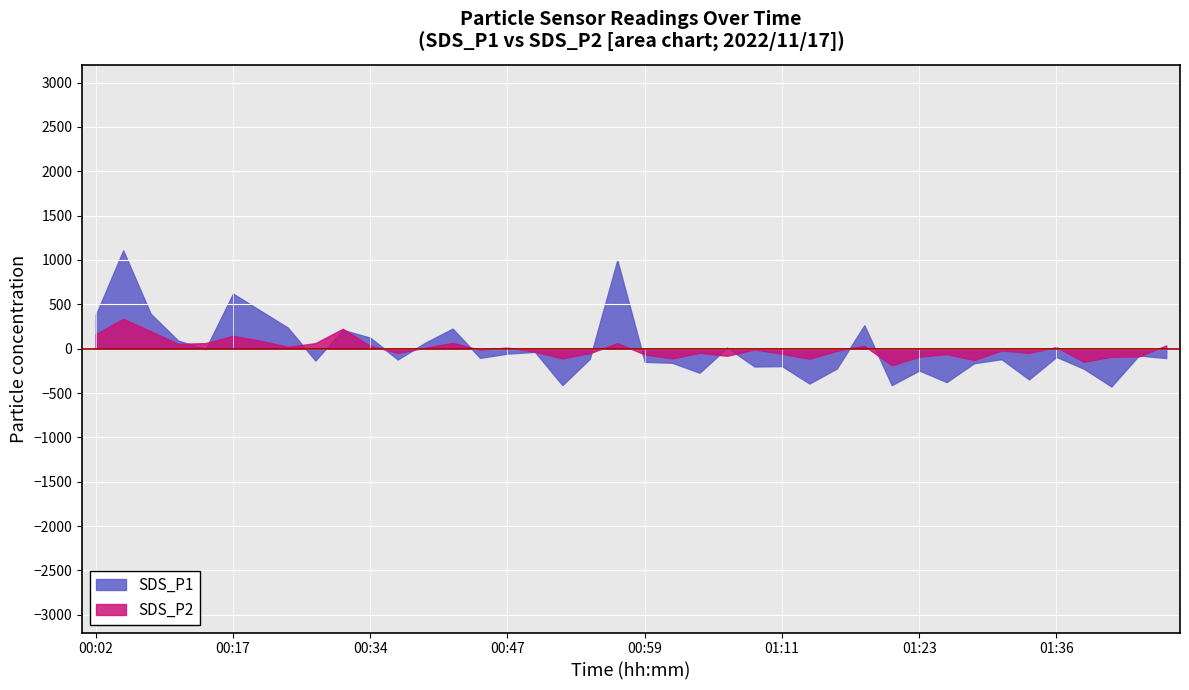

What is the maximum value for SDS_P2?

336.8